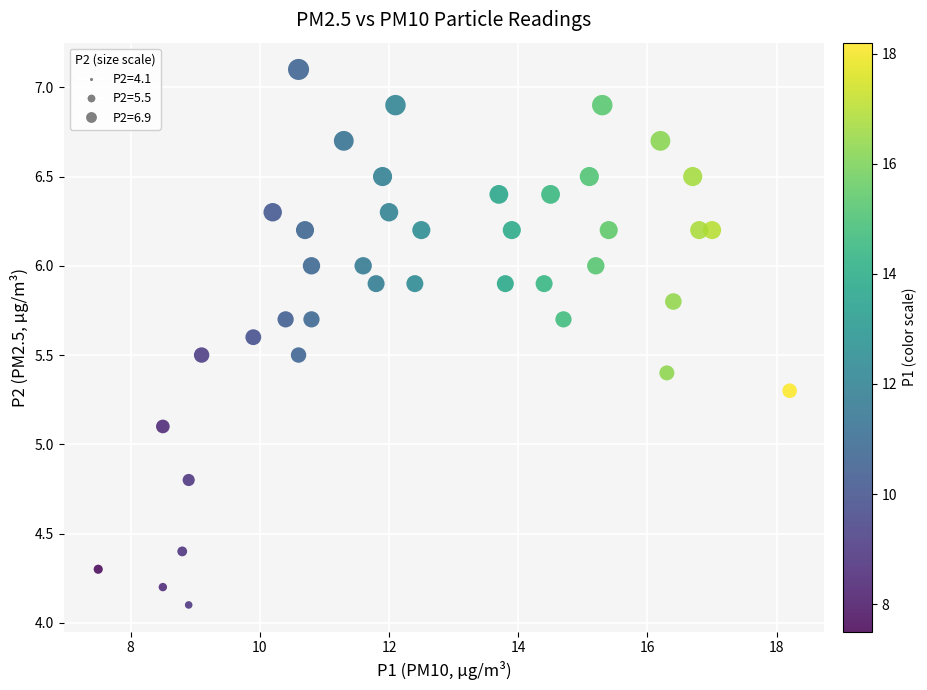

What is the range of X values (max minus min)?

10.7